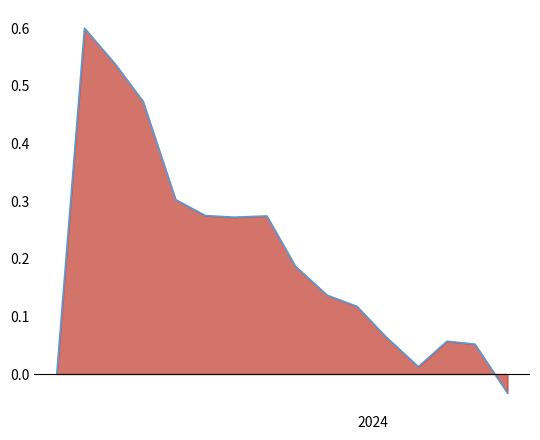

How many values are above zero?

14